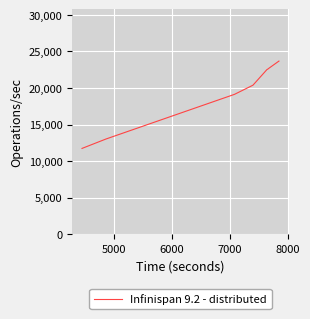

What is the sum of all values?

155763